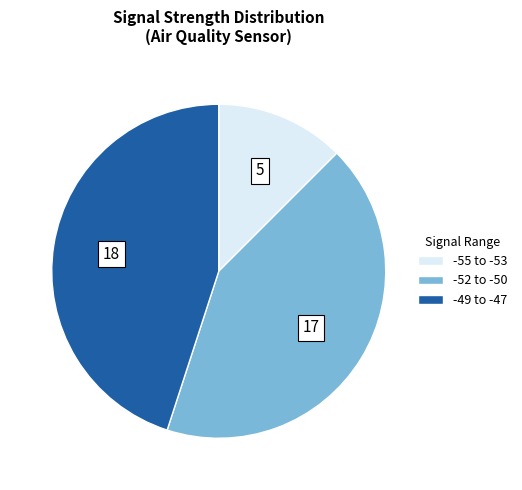

Is the sum of -55 to -53 and -49 to -47 greater than half?

Yes